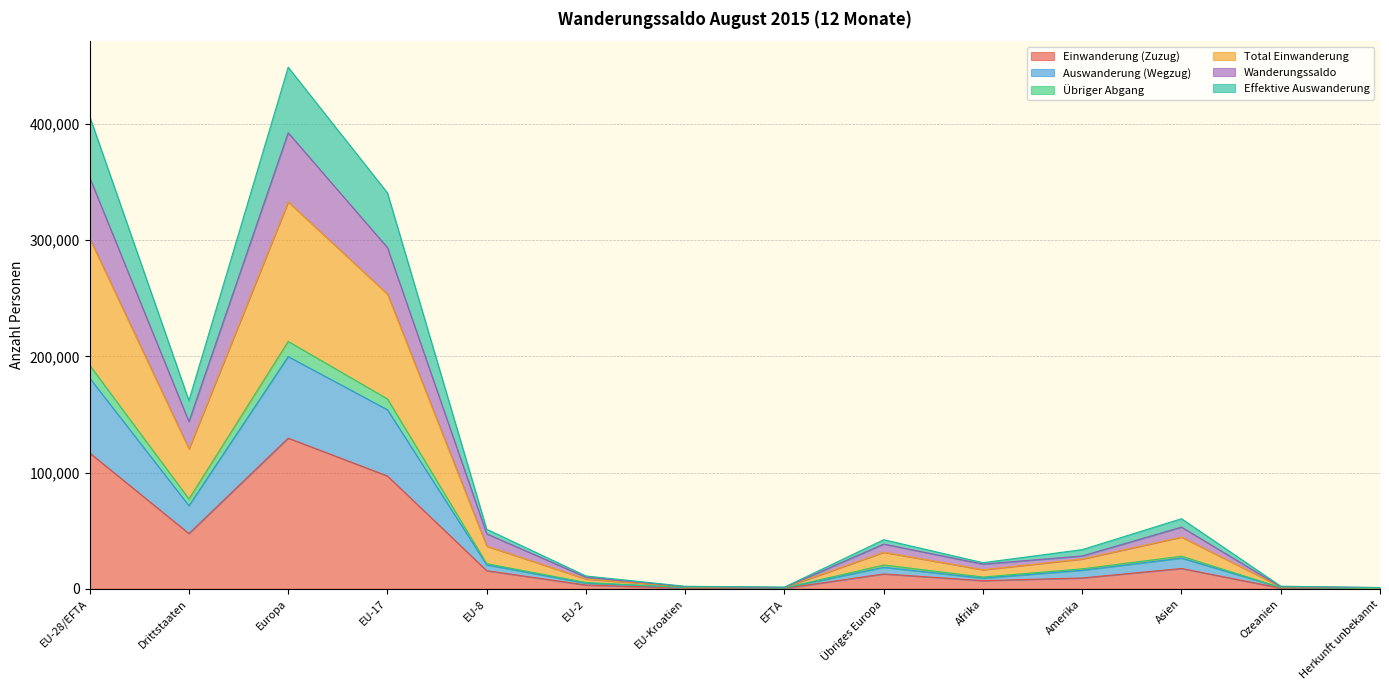

What is the difference between the Auswanderung (Wegzug) values at Übriges Europa and EU-8?

2099